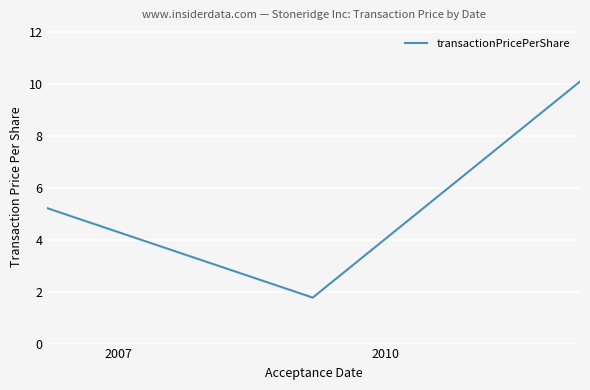

What is the average value?

5.7